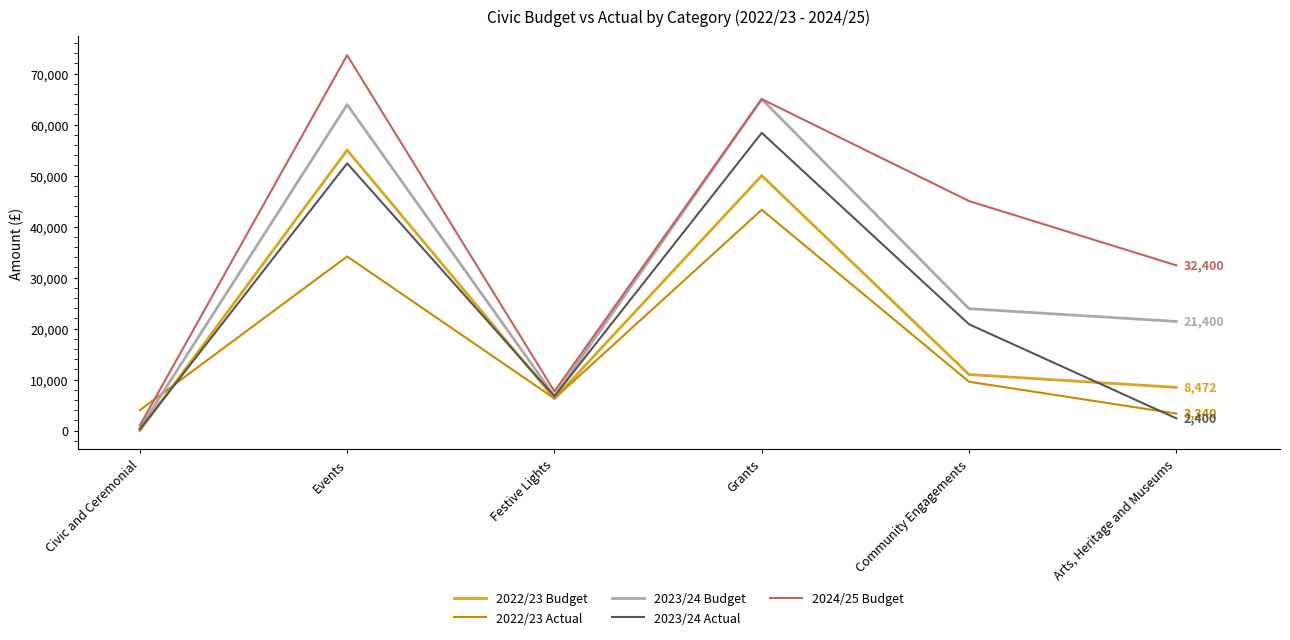

In 2022/23 Budget, how many points are higher than both neighbors (excluding endpoints)?

2